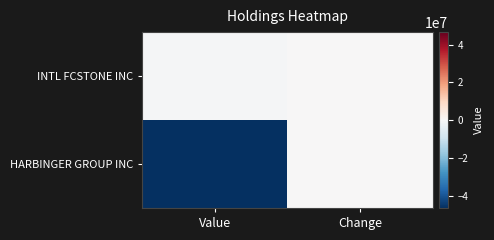

At which category is the sum across all series the highest?

Change